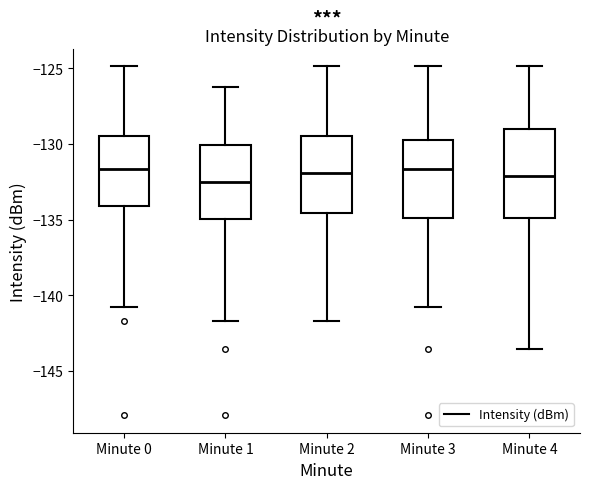

Reading left to right, transcribe this box plot: for each box, give where its median line is, the range the box spans, and where its two whiskers end, as read against the y-axis. The values are not printed on the chart, so give them approximately, as read against the axis.

Minute 0: median -131.5, box -134.0 to -129.5, whiskers -141.0 to -125.0
Minute 1: median -132.5, box -135.0 to -130.0, whiskers -141.5 to -126.0
Minute 2: median -132.0, box -134.5 to -129.5, whiskers -141.5 to -125.0
Minute 3: median -131.5, box -135.0 to -129.5, whiskers -141.0 to -125.0
Minute 4: median -132.0, box -135.0 to -129.0, whiskers -143.5 to -125.0